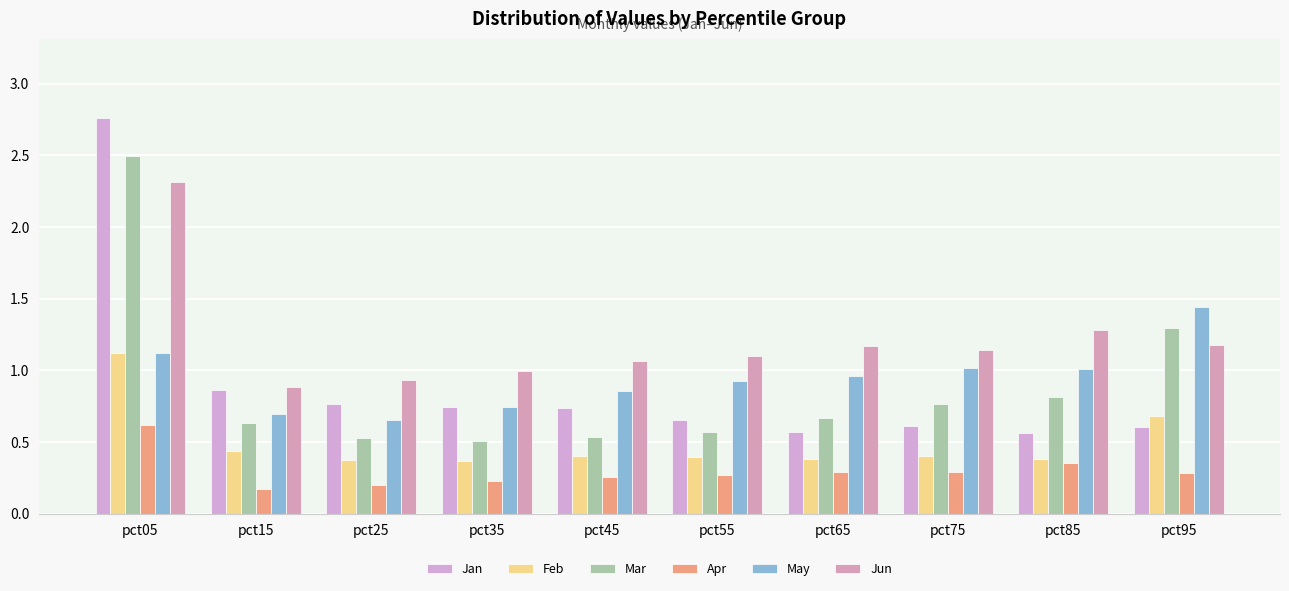

What value does the Jun series have at pct65?

1.2